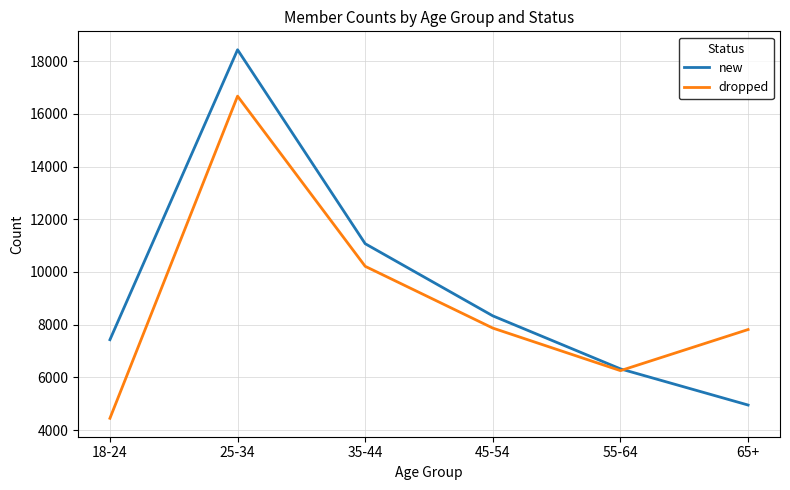

Between 25-34 and 55-64, which series saw the biggest shift?

new